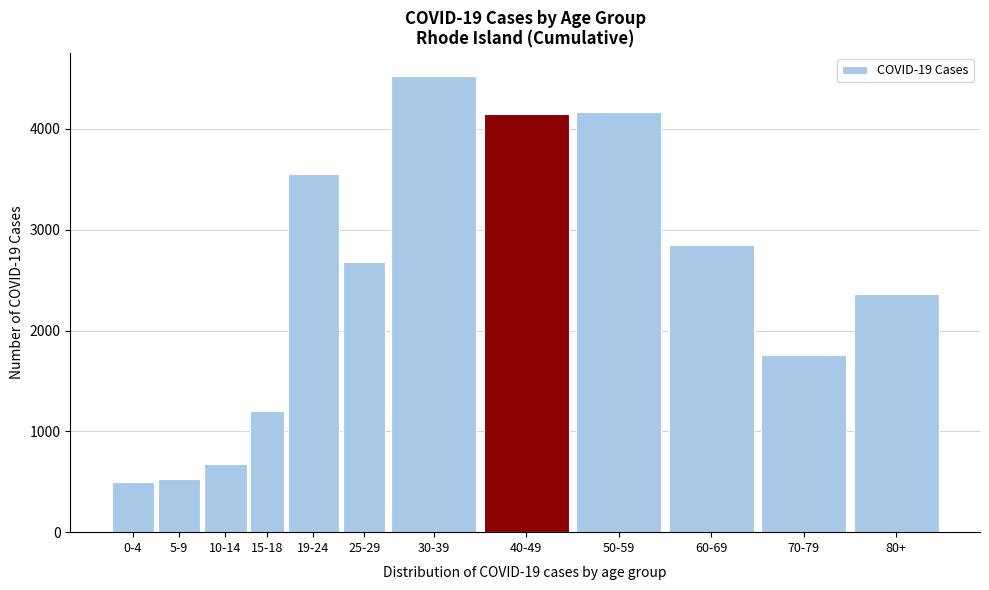

What is the ratio of the value at 19-24 to the value at 0-4?

7.2